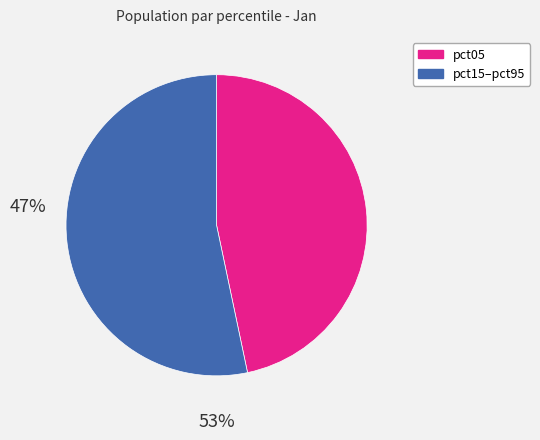

Is there any slice that represents more than half of the pie?

Yes